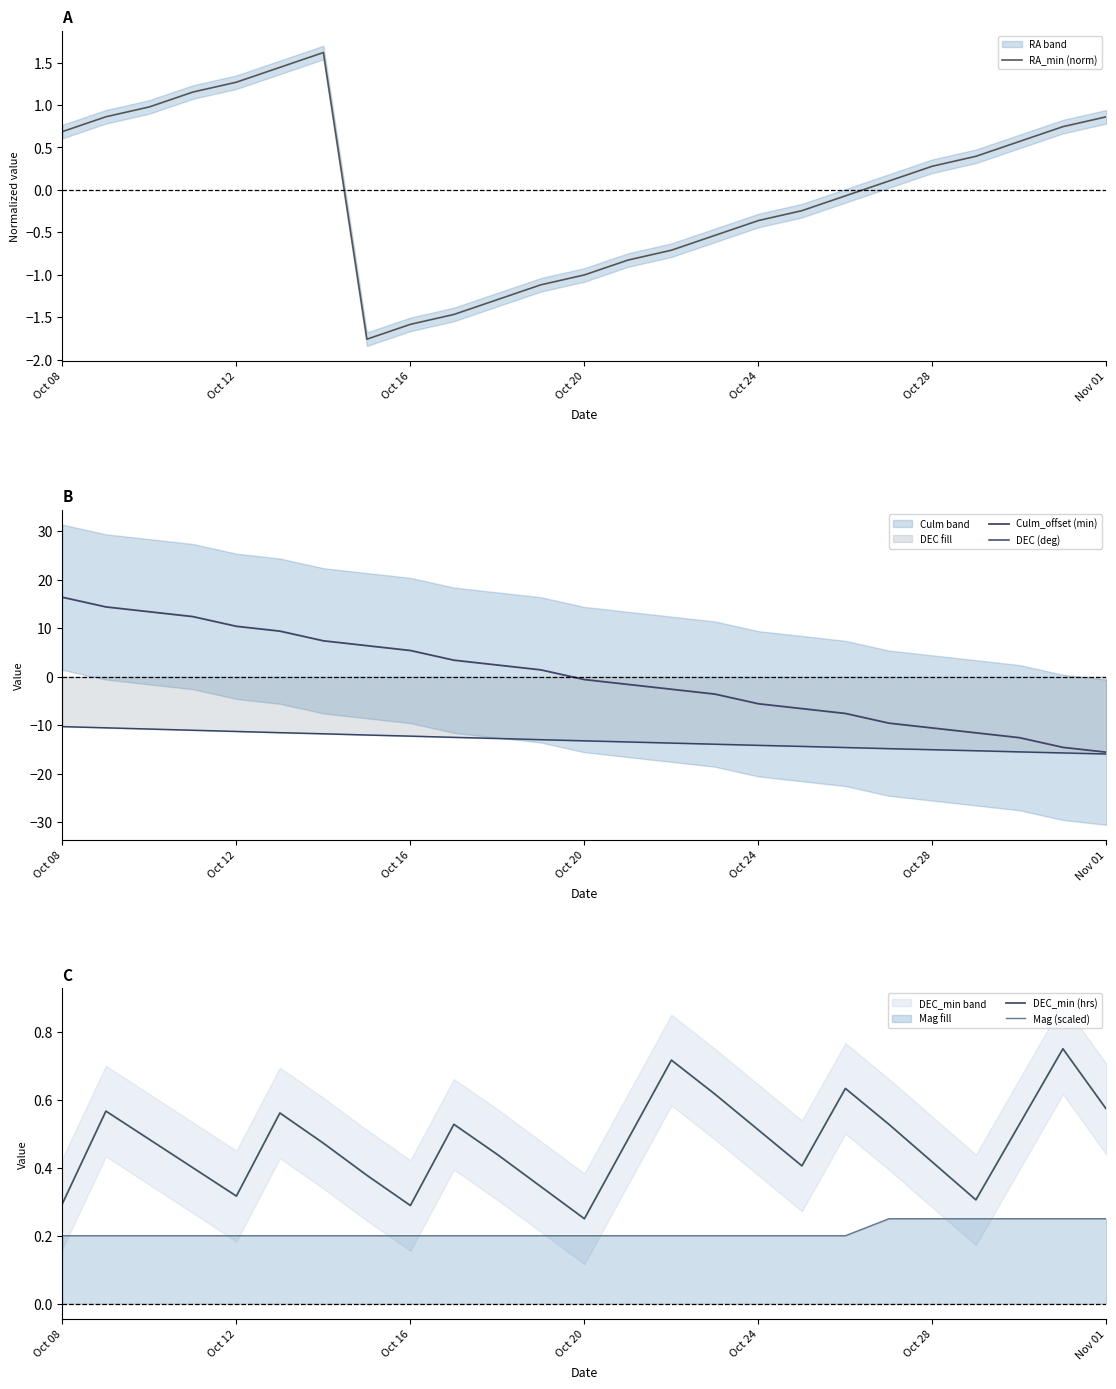

True or false: DEC_min (hrs) and Mag (scaled) intersect in this chart.

False